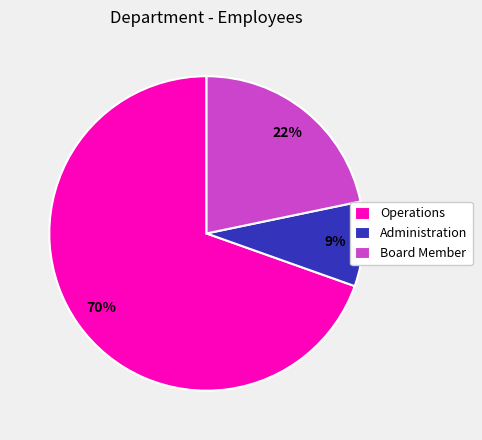

How many slices are in this pie chart?

3